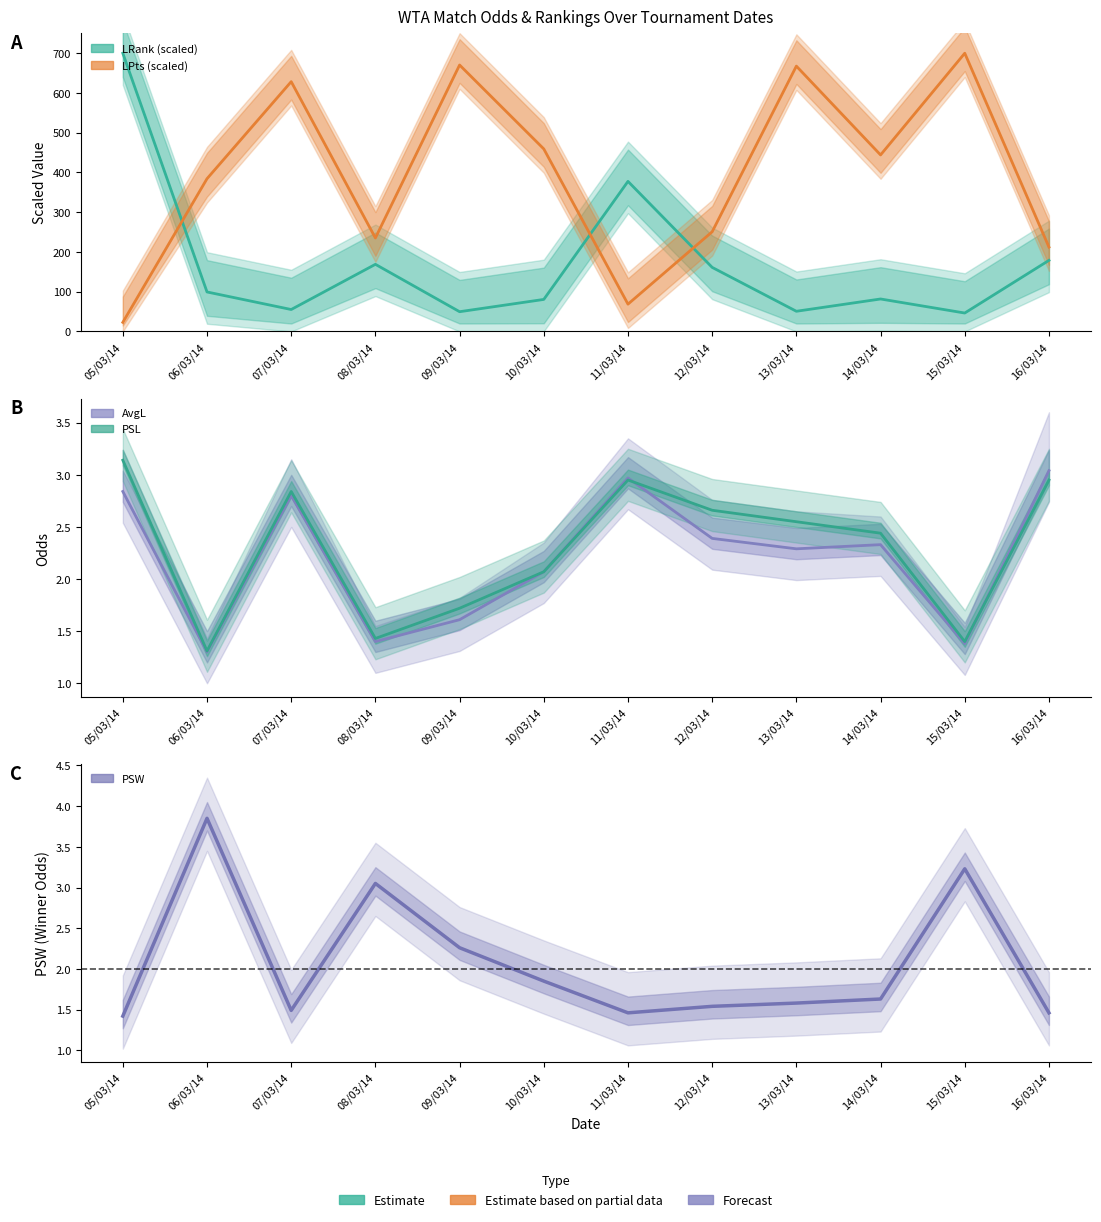

Between 05/03/14 and 16/03/14, which series saw the biggest shift?

LRank (scaled)